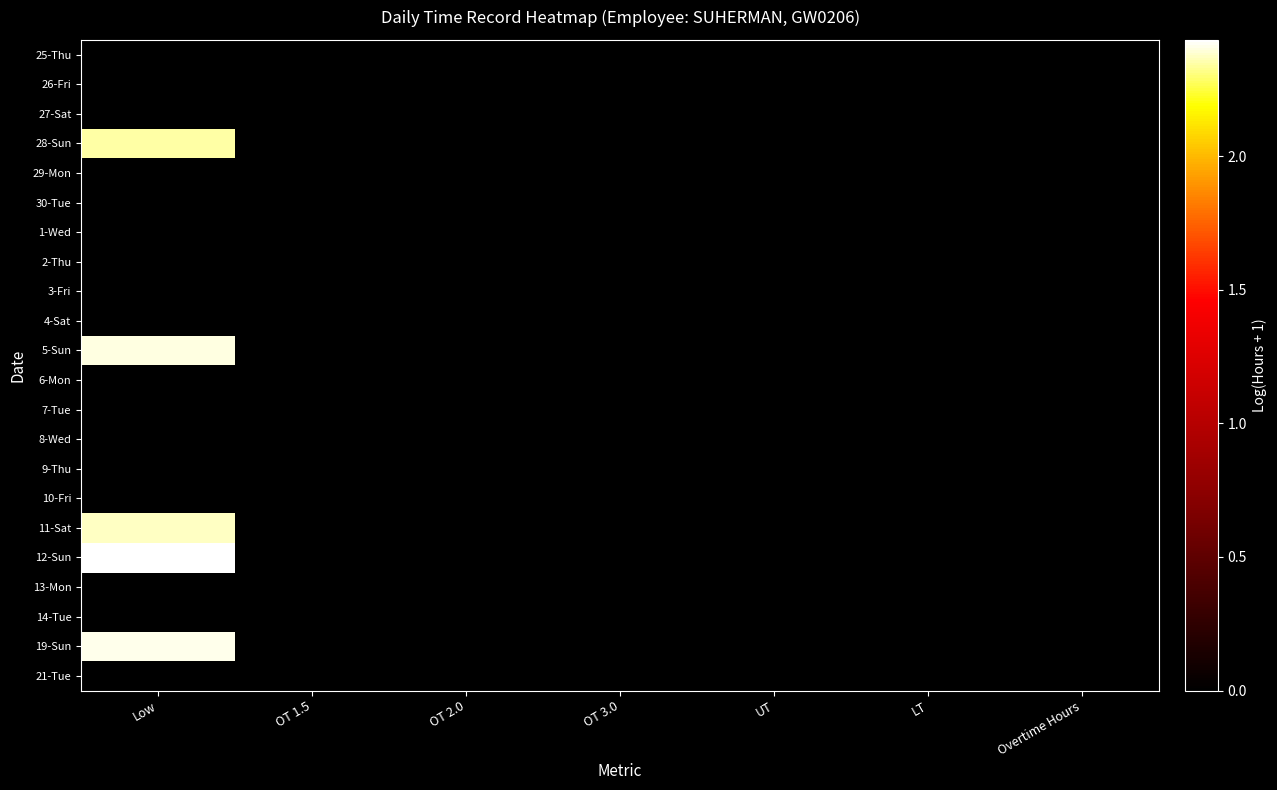

Which has a higher value, Overtime Hours or OT 2.0?

Overtime Hours